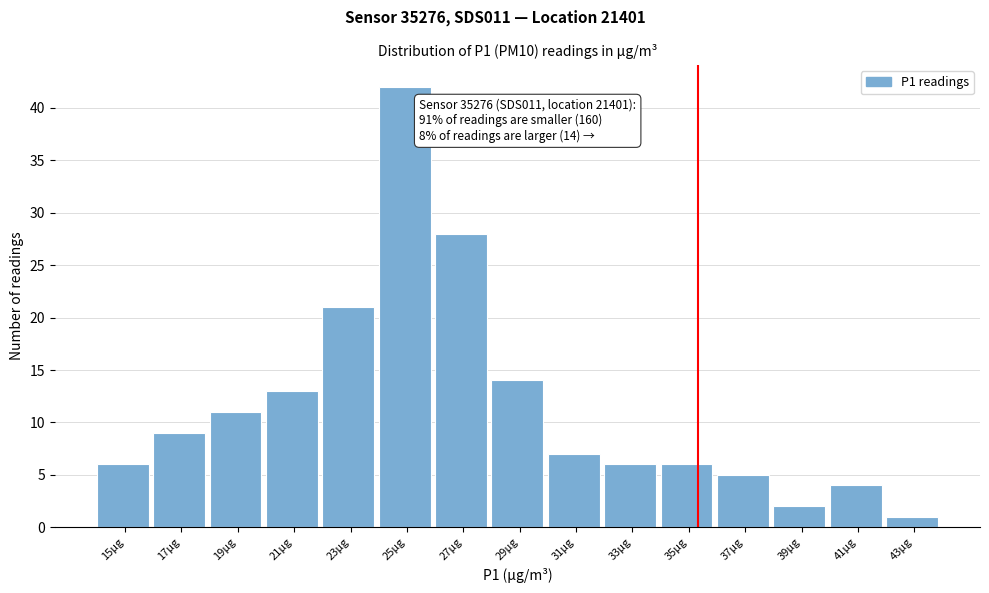

Reading left to right, what are all the values shown in this chart?

6	9	11	13	21	42	28	14	7	6	6	5	2	4	1